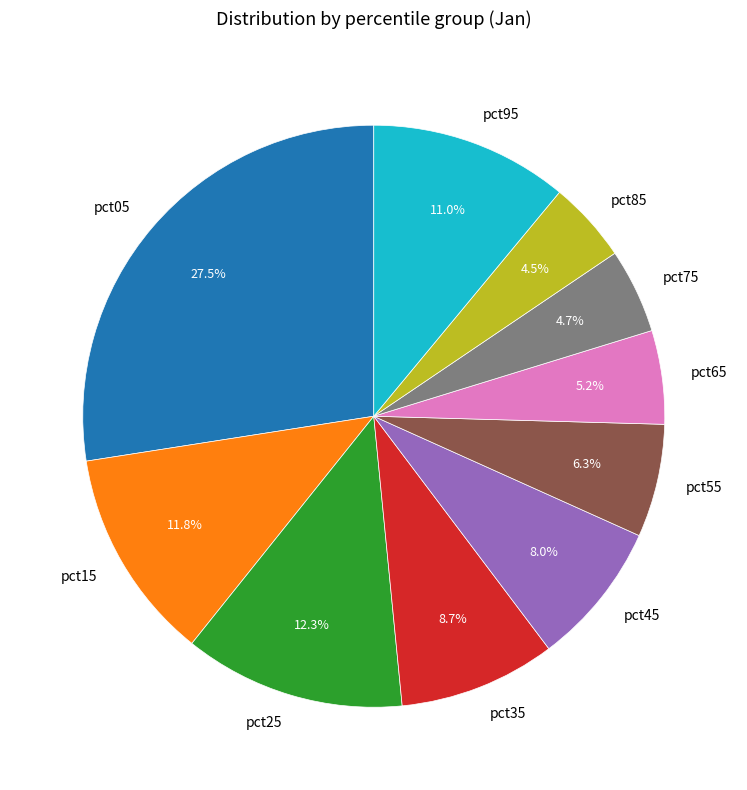

Between pct65 and pct05, which is larger?

pct05